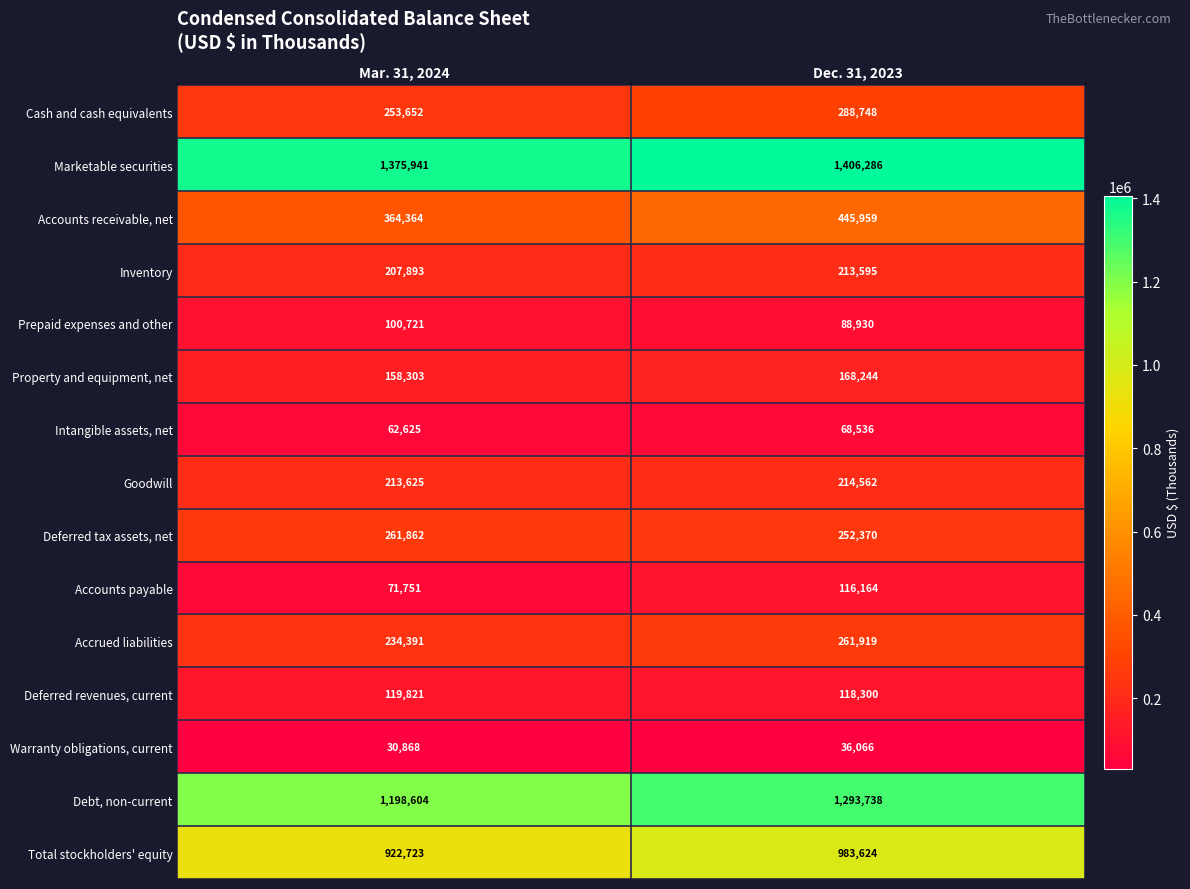

What is the approximate value of Marketable securities at Dec. 31, 2023, to the nearest 50?

1406300